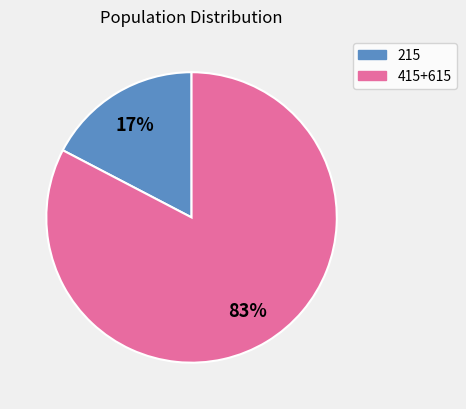

How many slices are in this pie chart?

2